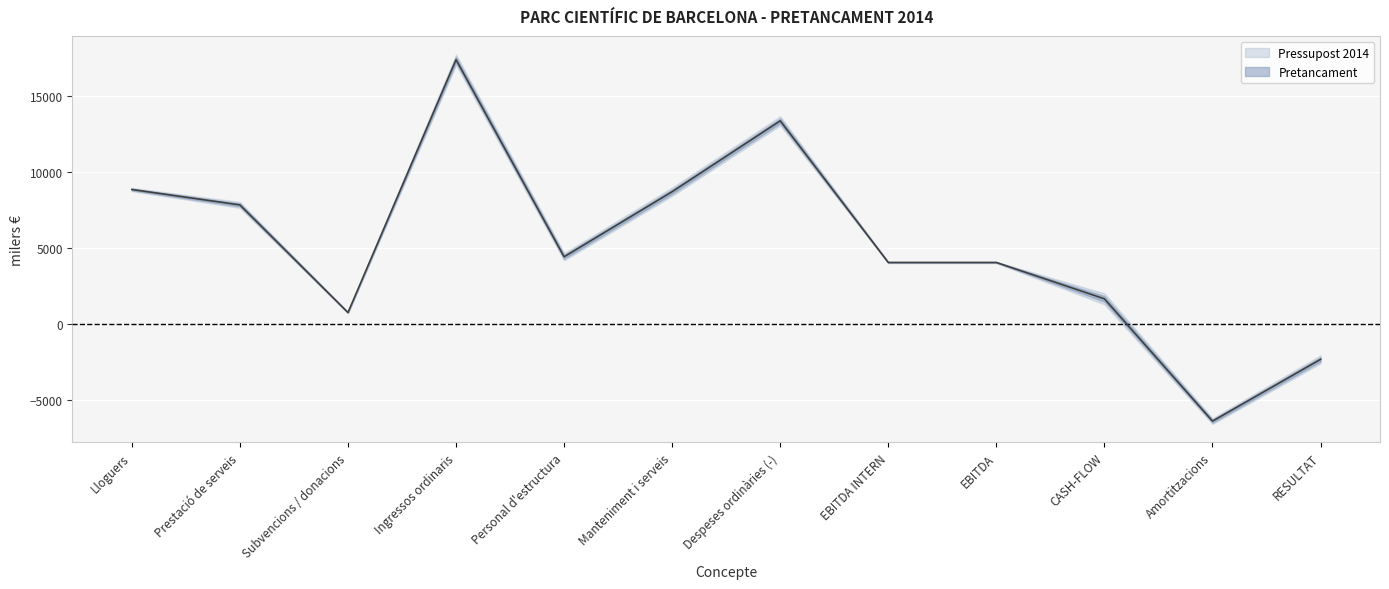

List the labels in order of value, largest first.

Ingressos ordinaris, Despeses ordinàries (-), Lloguers, Manteniment i serveis, Prestació de serveis, Personal d'estructura, EBITDA, EBITDA INTERN, CASH-FLOW, Subvencions / donacions, RESULTAT, Amortitzacions